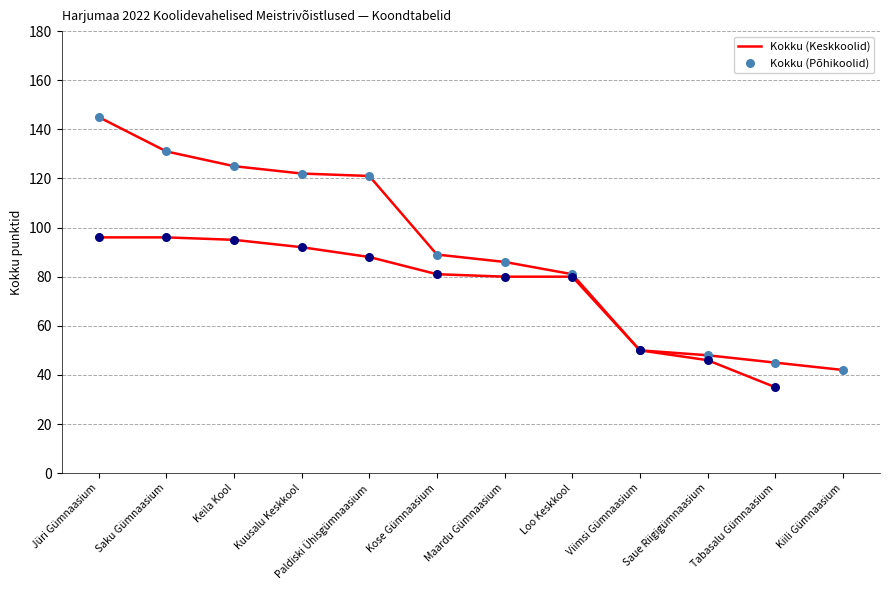

At how many categories does at least one series exceed 101?

5